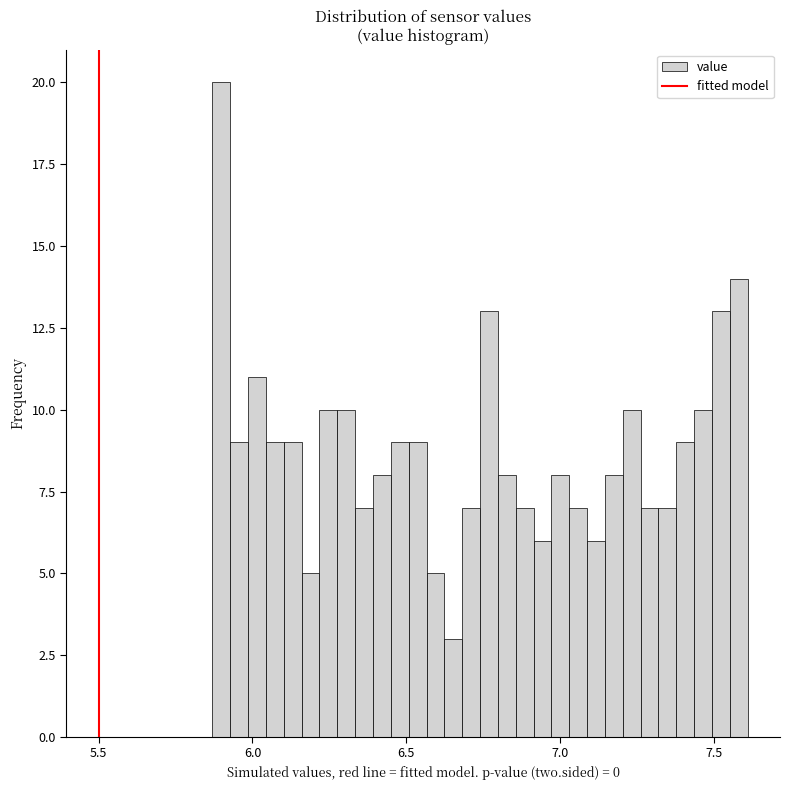

Around what value on the x-axis is the tallest bar? Give the approximate position of its centre, as read against the axis.

5.90